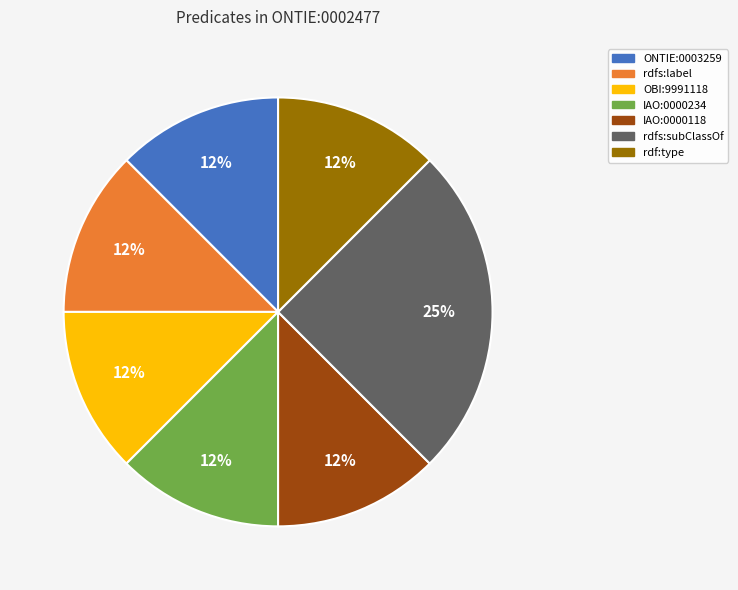

To the nearest percent, what is the combined percentage of ONTIE:0003259 and IAO:0000234?

25%